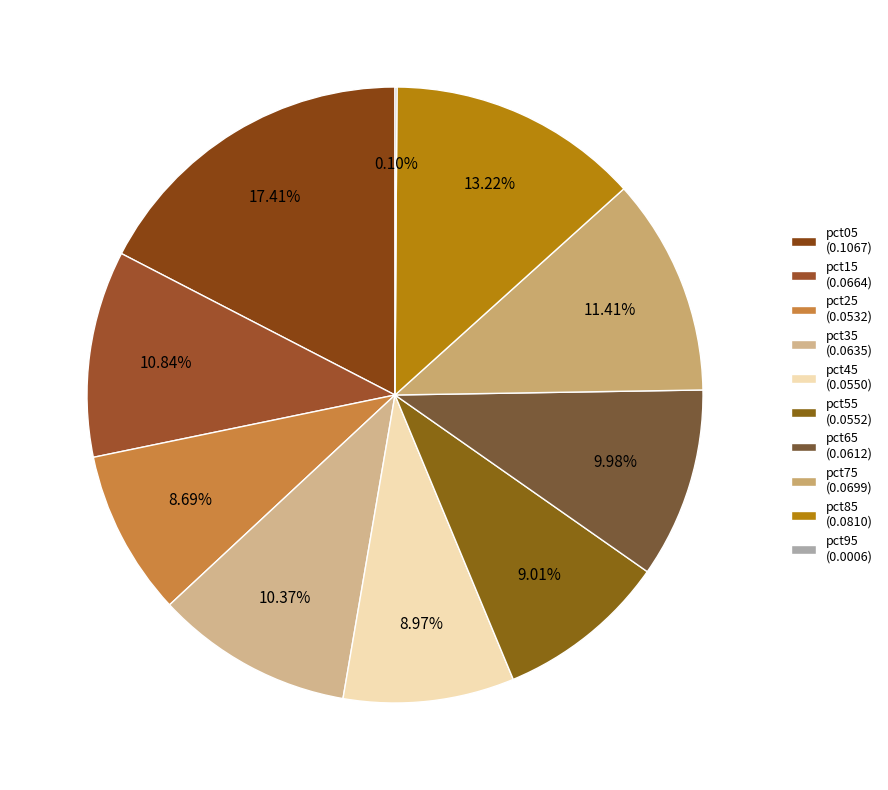

Is it true that pct85 is 13% of the pie?

True